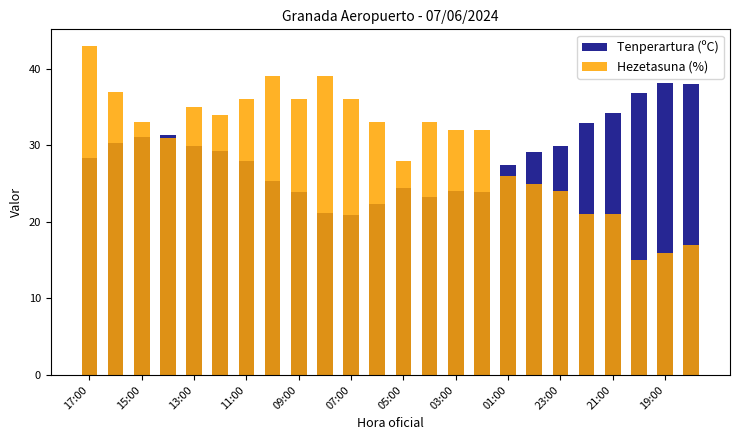

Between 15:00 and 13:00, which series saw the biggest shift?

Hezetasuna (%)